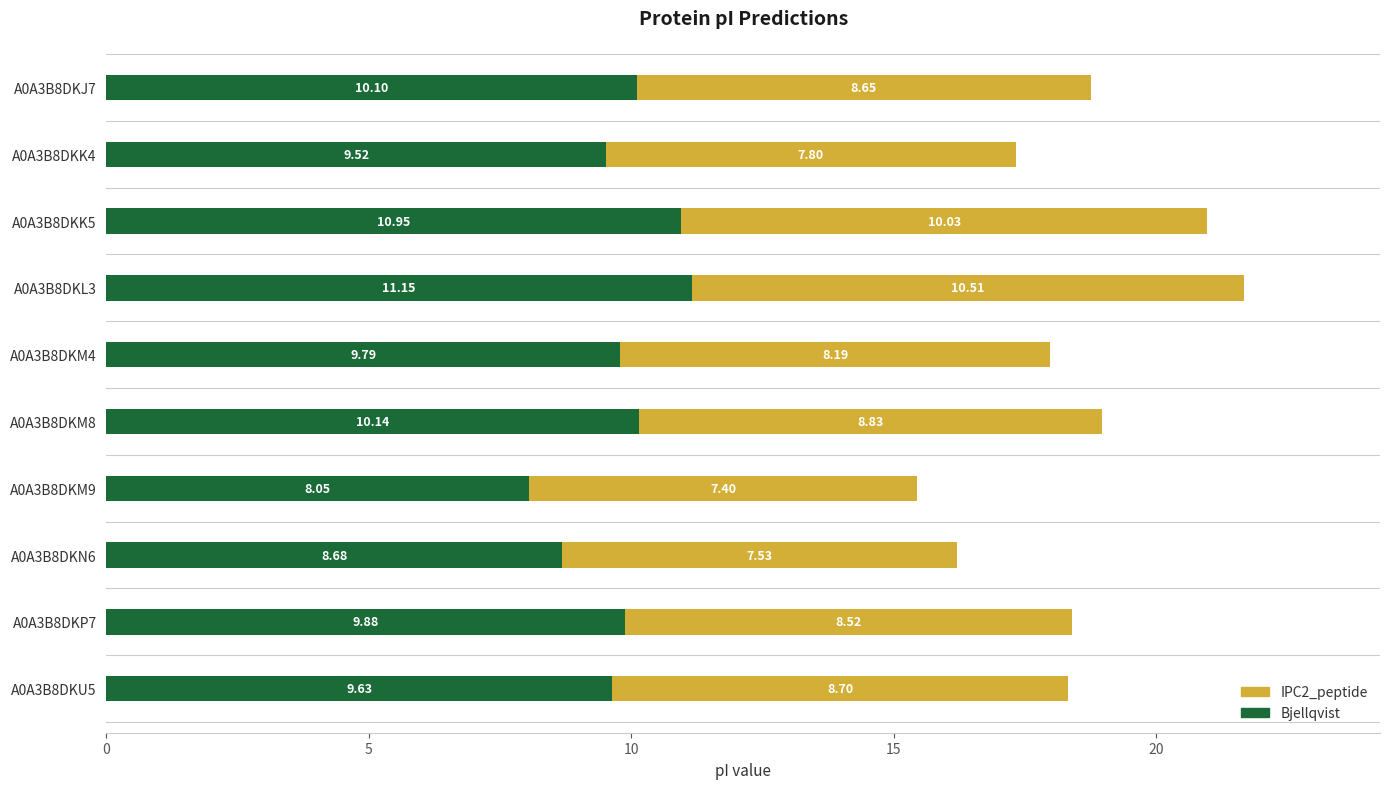

What is the total value across all series at A0A3B8DKP7?

18.4